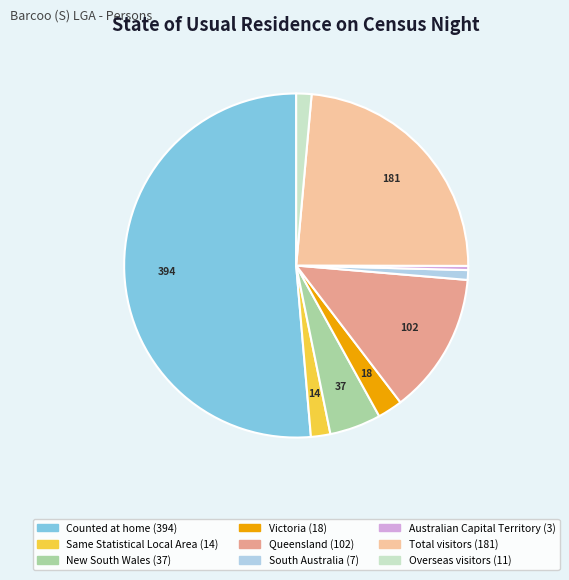

Approximately how many times larger is the value at Queensland compared to Counted at home?

0.3